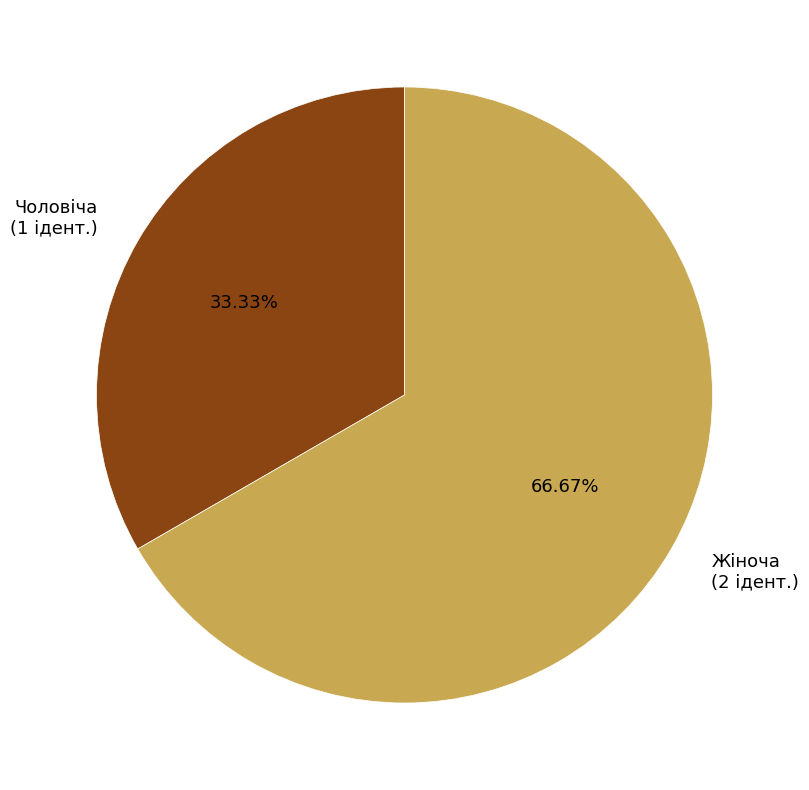

Approximately how many times larger is the value at Чоловіча (1 ідент.) compared to Жіноча (2 ідент.)?

0.5